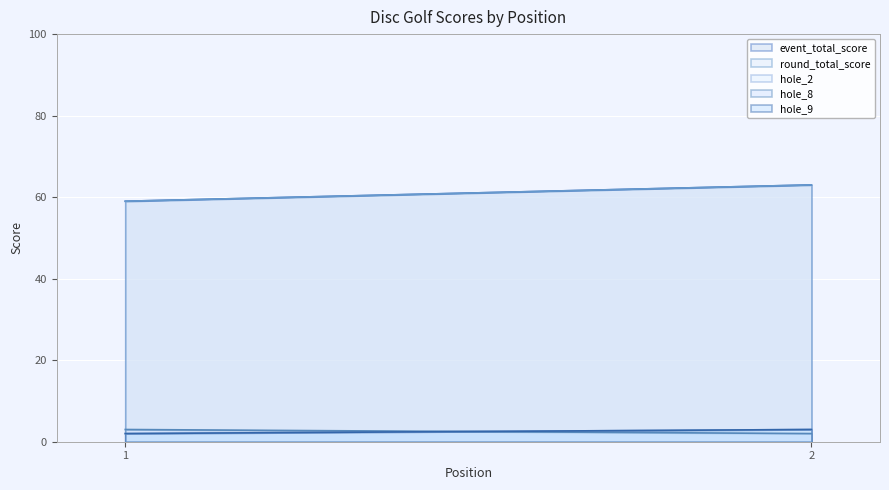

Reading left to right, what are all the values shown in this chart?

event_total_score: 59	63
round_total_score: 59	63
hole_2: 2	3
hole_8: 3	2
hole_9: 2	3